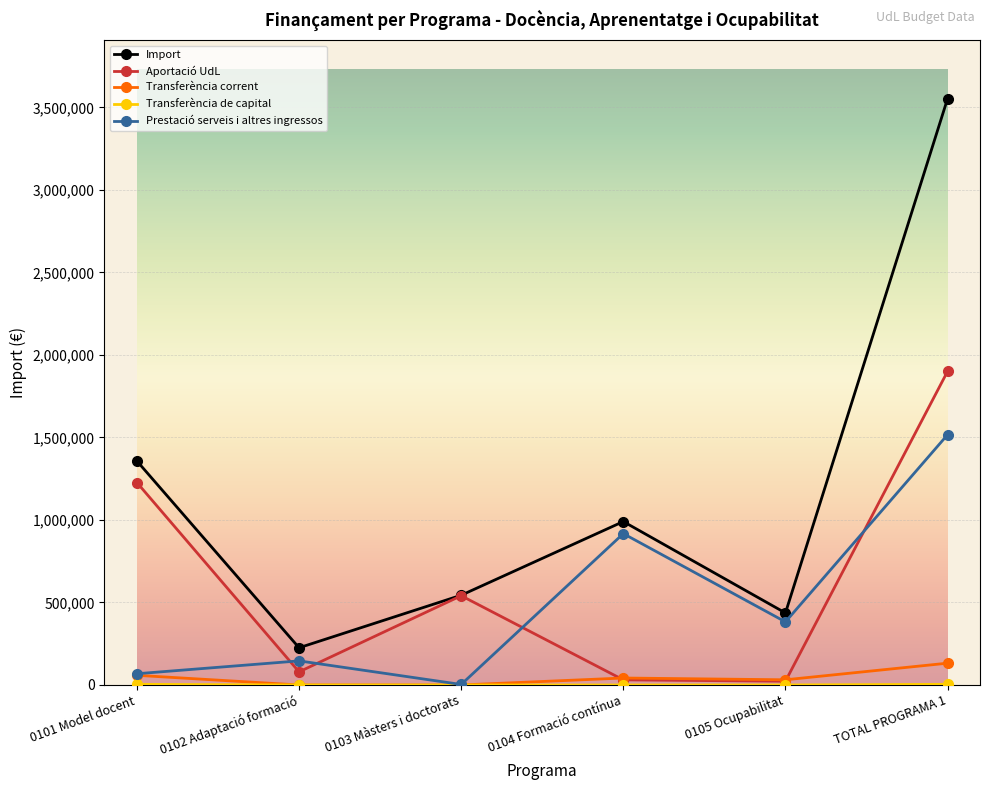

Count the number of categories in the chart.

6